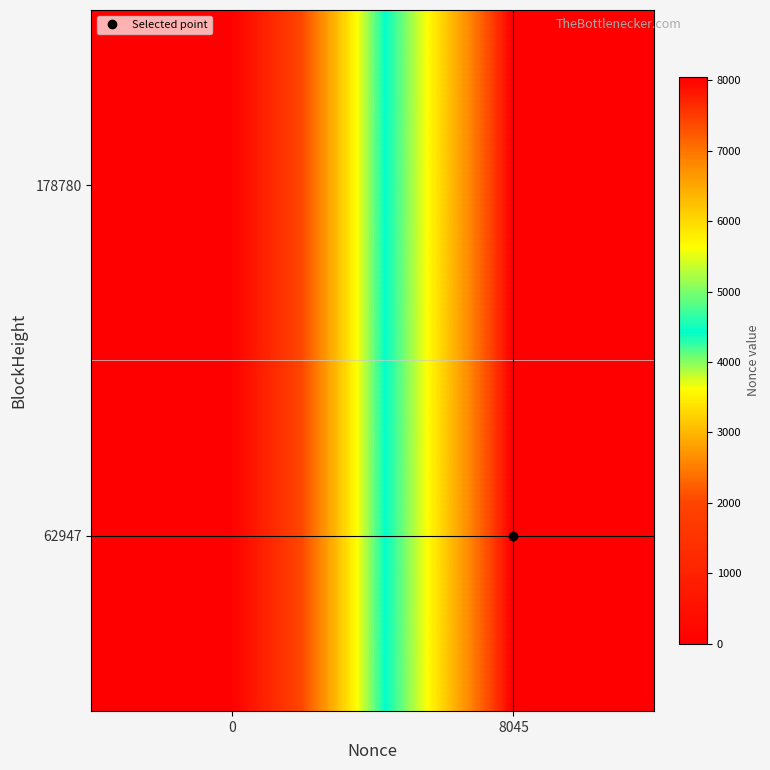

Between 8045 and 0, which is larger?

8045